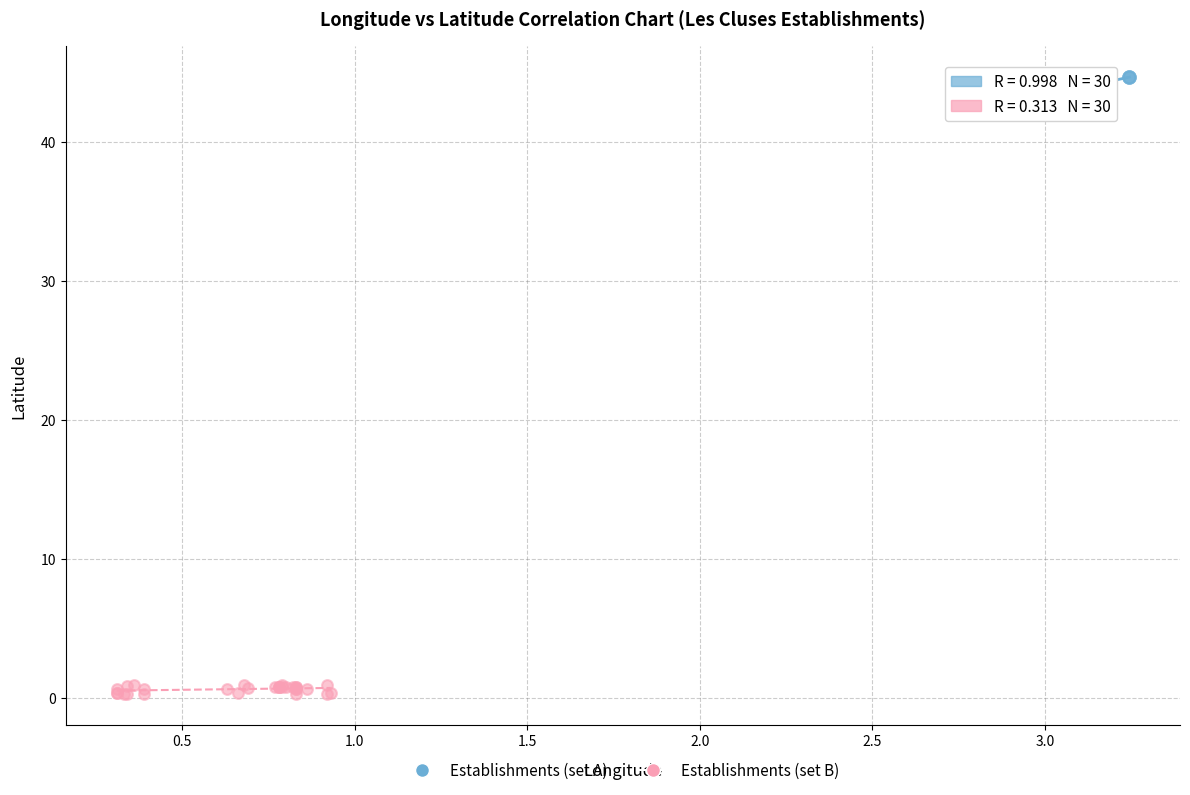

Which series has the widest spread of Y values?

Establishments (set A)